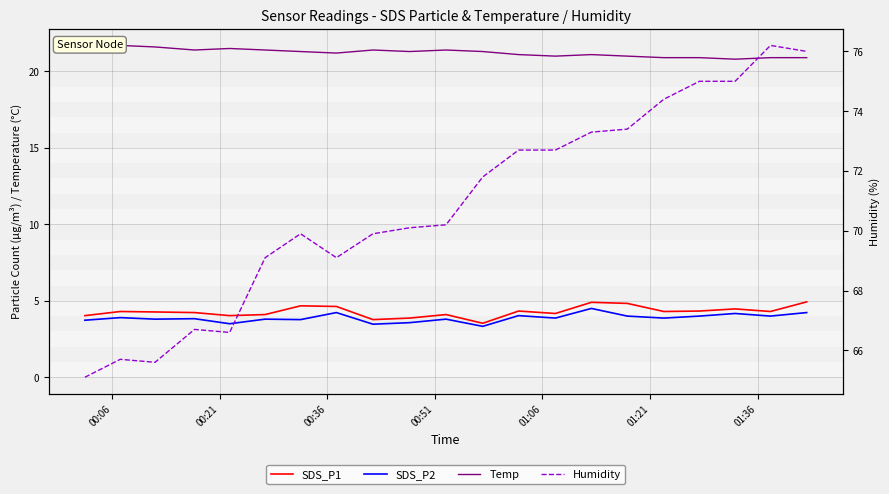

Reading left to right, list all the values displayed in this chart.

SDS_P1: 4.0	4.3	4.3	4.2	4.0	4.1	4.7	4.6	3.8	3.9	4.1	3.5	4.3	4.2	4.9	4.8	4.3	4.3	4.5	4.3	4.9
SDS_P2: 3.7	3.9	3.8	3.8	3.5	3.8	3.8	4.2	3.5	3.6	3.8	3.3	4.0	3.9	4.5	4.0	3.9	4.0	4.2	4.0	4.2
Temp: 21.7	21.7	21.6	21.4	21.5	21.4	21.3	21.2	21.4	21.3	21.4	21.3	21.1	21.0	21.1	21.0	20.9	20.9	20.8	20.9	20.9
Humidity: 65.1	65.7	65.6	66.7	66.6	69.1	69.9	69.1	69.9	70.1	70.2	71.8	72.7	72.7	73.3	73.4	74.4	75.0	75.0	76.2	76.0